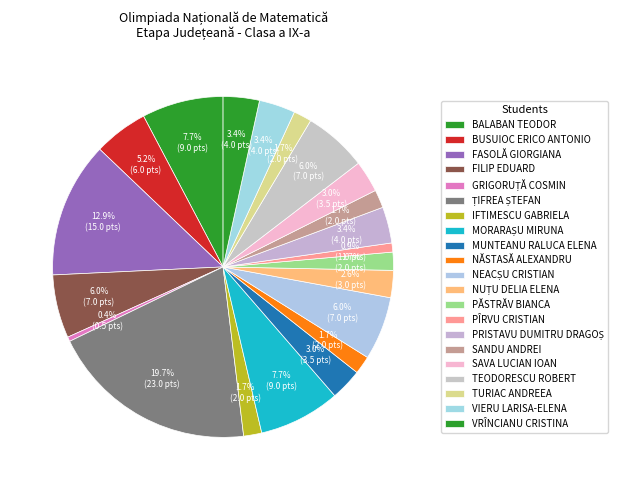

Does SANDU ANDREI represent more than half of the total?

No